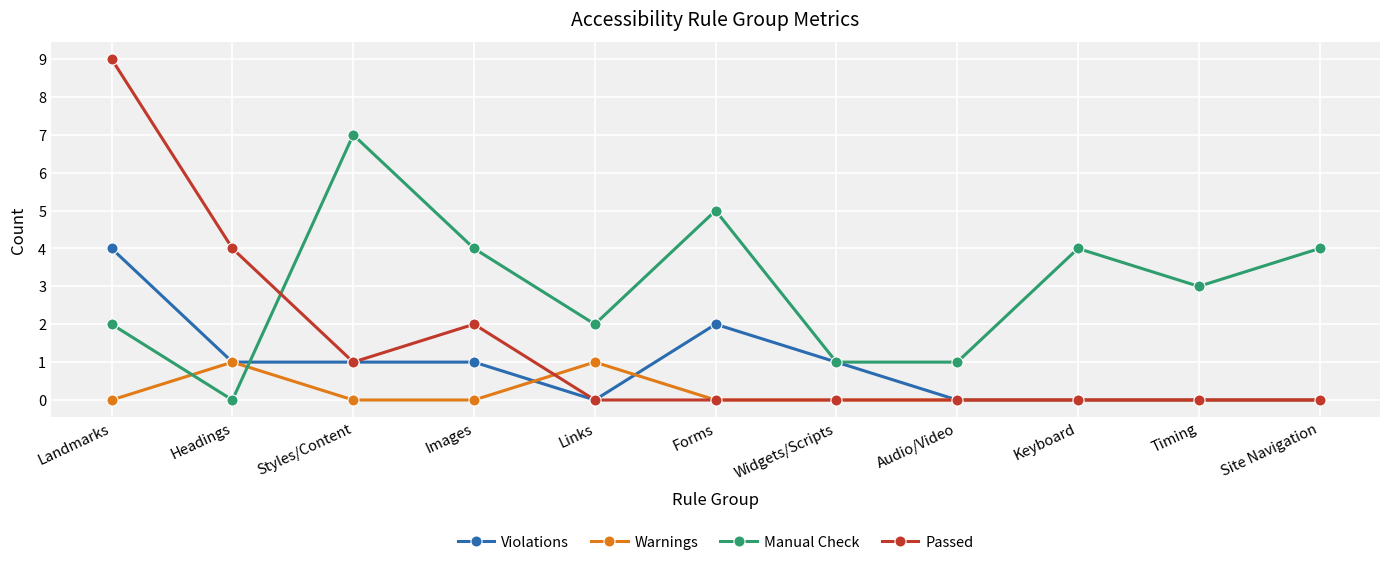

What is the total value across all series at Landmarks?

15